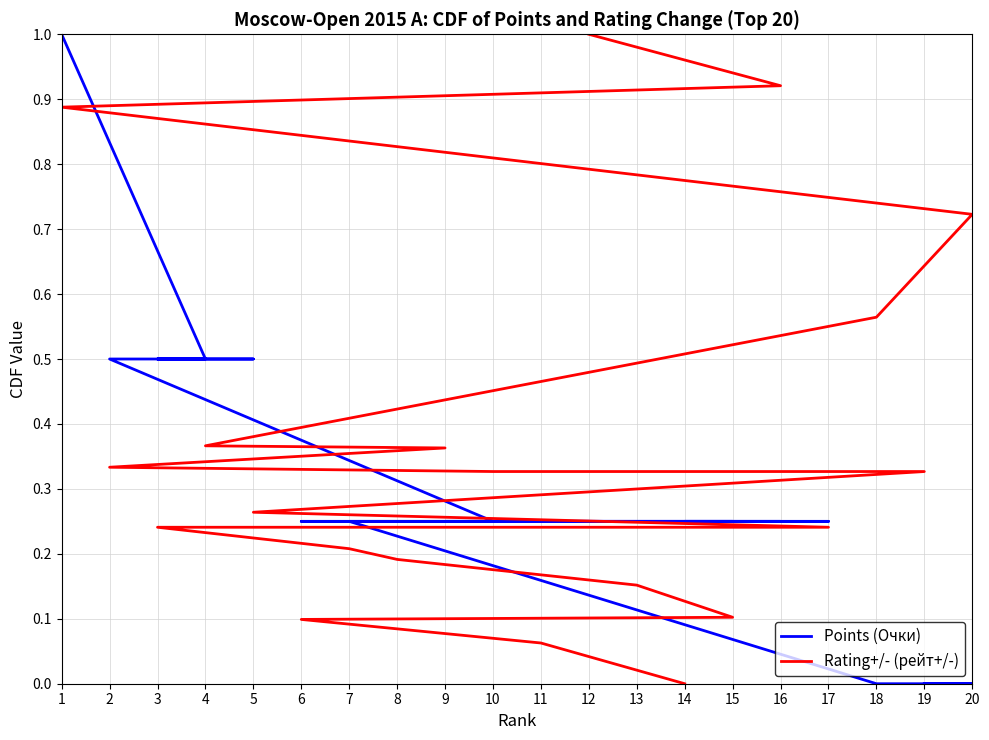

What is the sum of all Points (Очки) values?

6.0